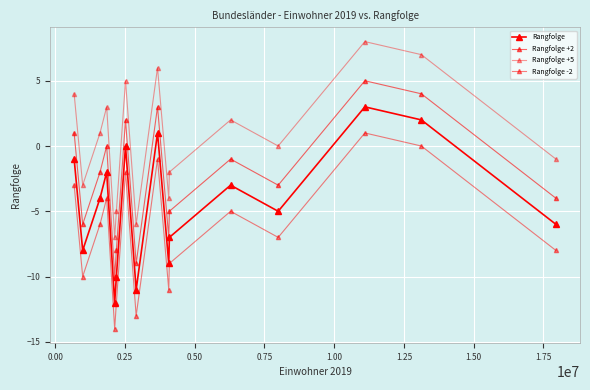

How many categories are shown in the chart?

16